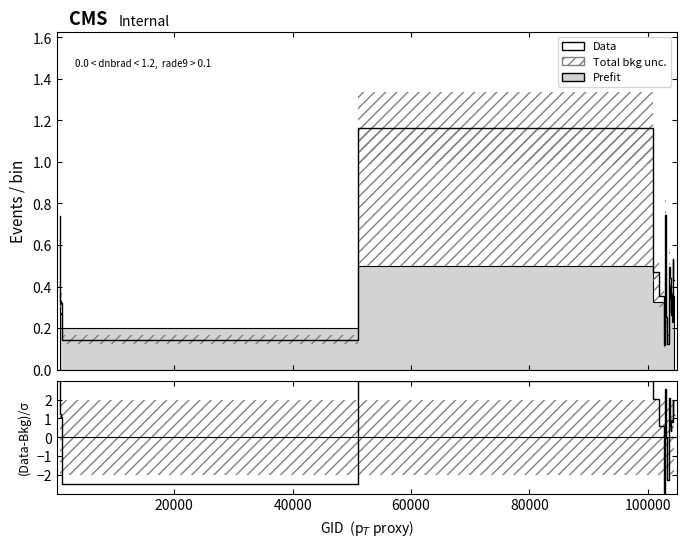

The (Data-Bkg)/σ series shows 0.7 at 100000. True or false?

False